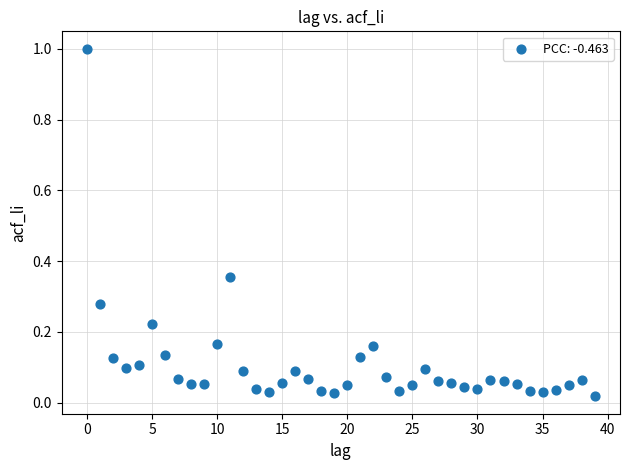

What is the range of Y values (max minus min)?

1.0